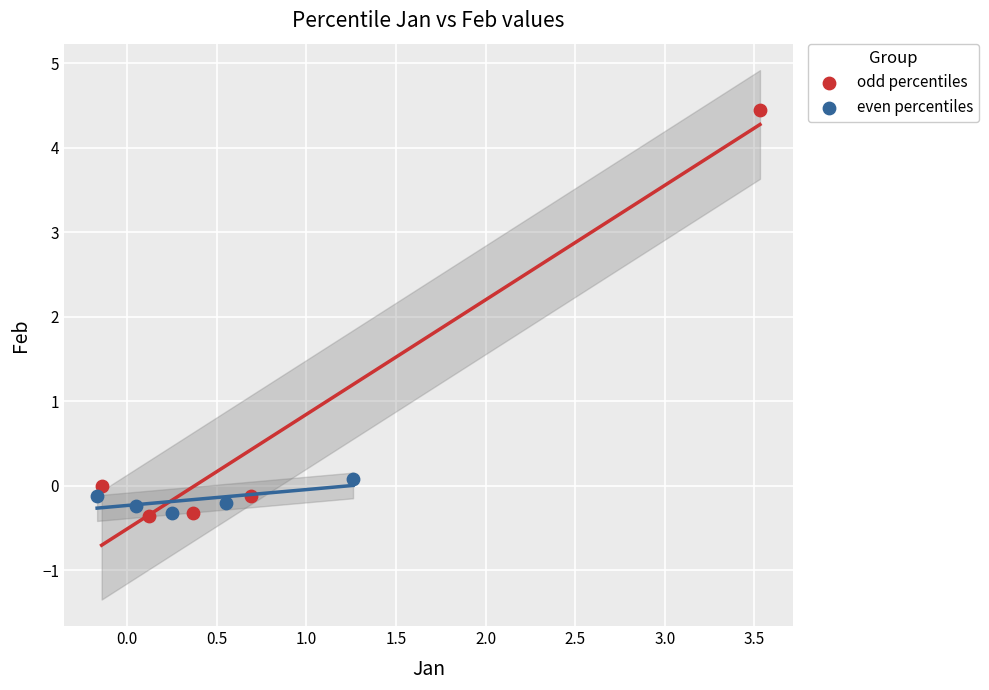

Which series has the widest spread of Y values?

odd percentiles